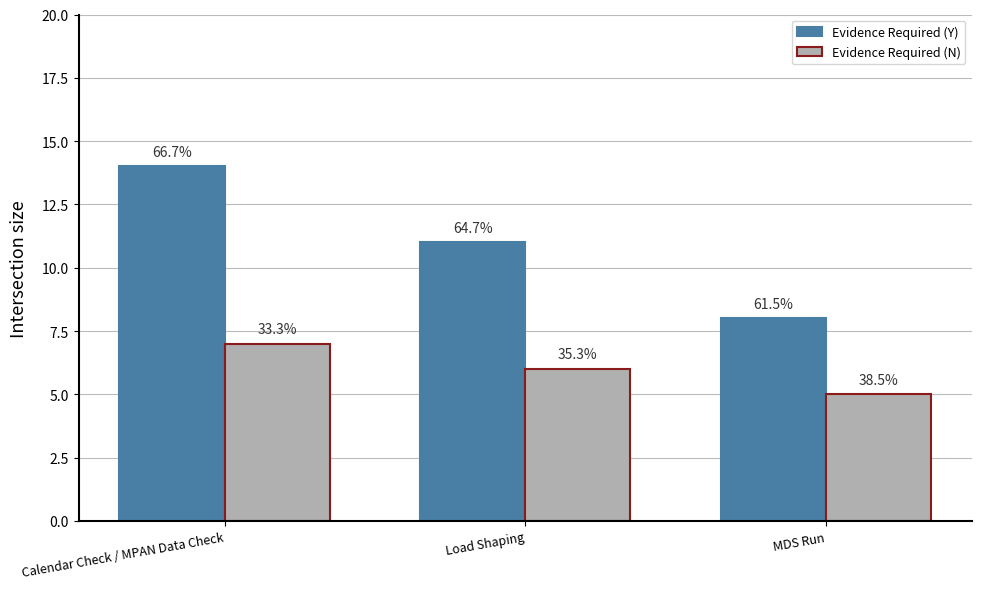

Does the chart contain stacked bars?

No